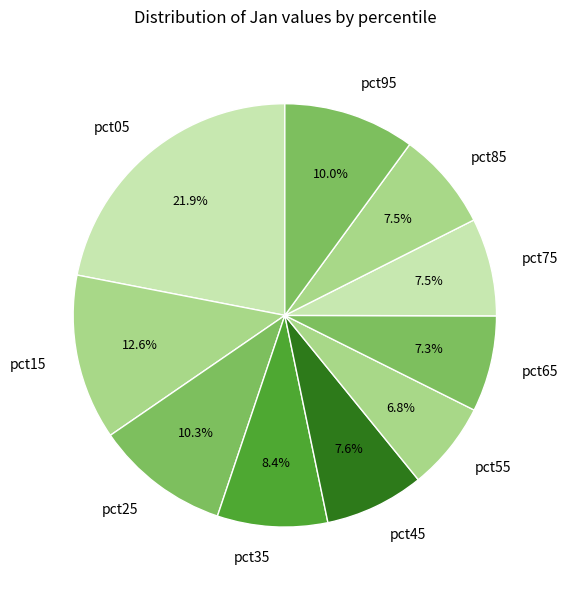

Which has a higher value, pct35 or pct65?

pct35